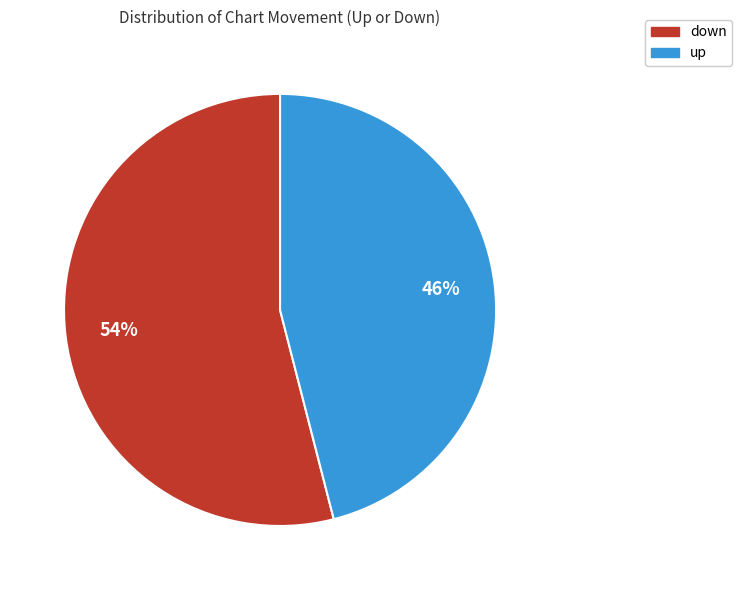

Which slice is the largest?

down